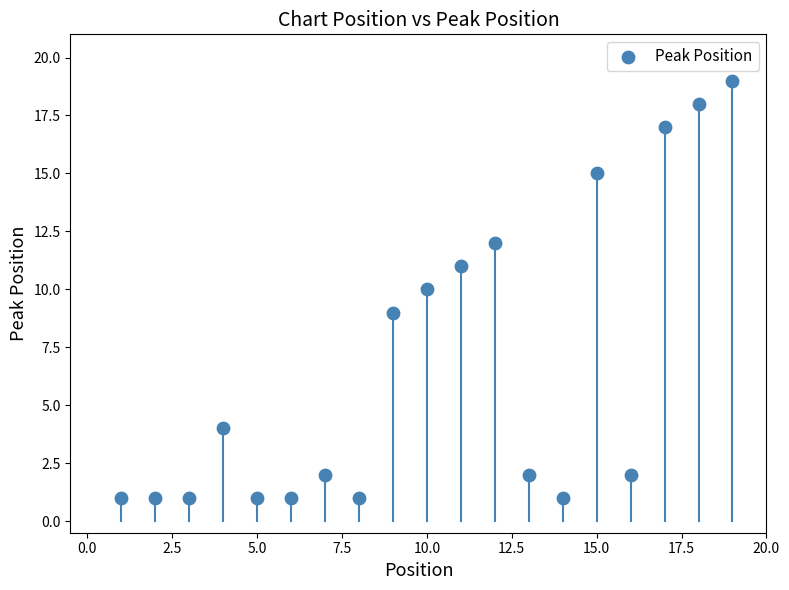

What is the range of X values (max minus min)?

18